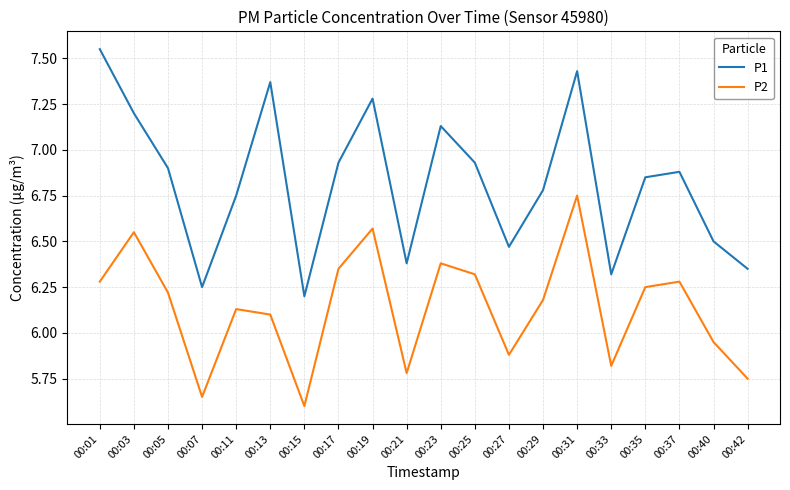

At how many categories does at least one series exceed 5?

20